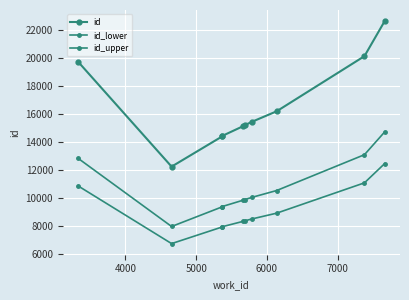

In id_upper, how many points are lower than both neighbors (excluding endpoints)?

1